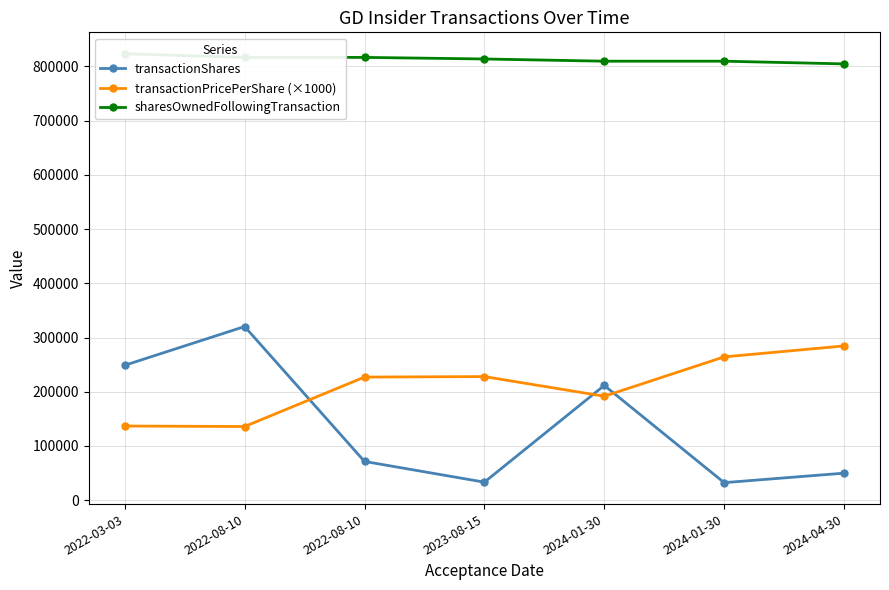

Reading left to right, what are all the values shown in this chart?

transactionShares: 2022-03-03=248830	2022-08-10=320260	2022-08-10=71461	2023-08-15=33230	2024-01-30=211620	2024-01-30=32355	2024-04-30=49850
transactionPricePerShare (×1000): 2022-03-03=136780	2022-08-10=135850	2022-08-10=227050	2023-08-15=227963	2024-01-30=191710	2024-01-30=264310	2024-04-30=284500
sharesOwnedFollowingTransaction: 2022-03-03=823308	2022-08-10=816647	2022-08-10=816647	2023-08-15=813711	2024-01-30=809626	2024-01-30=809626	2024-04-30=804654